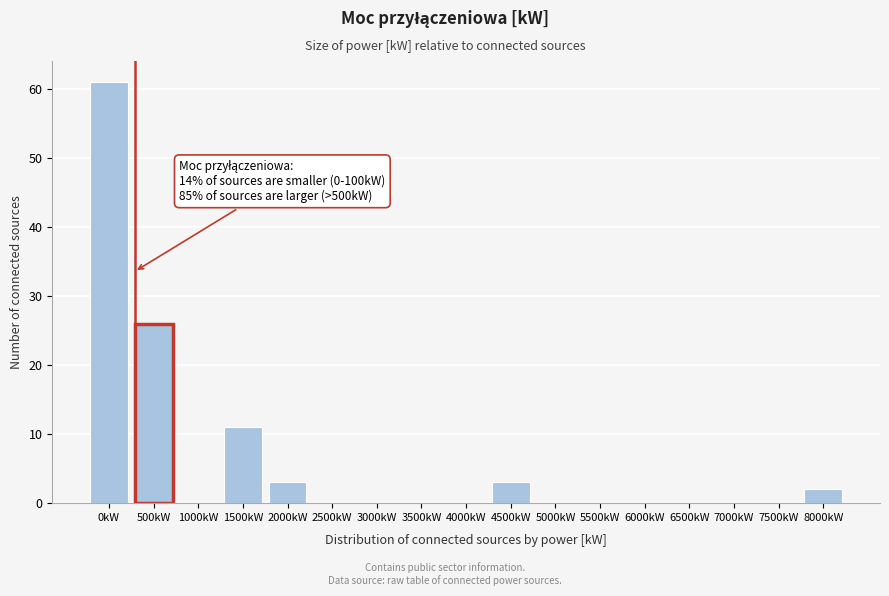

Reading left to right, extract all data points from this chart.

0kW=61	500kW=26	1000kW=0	1500kW=11	2000kW=3	2500kW=0	3000kW=0	3500kW=0	4000kW=0	4500kW=3	5000kW=0	5500kW=0	6000kW=0	6500kW=0	7000kW=0	7500kW=0	8000kW=2